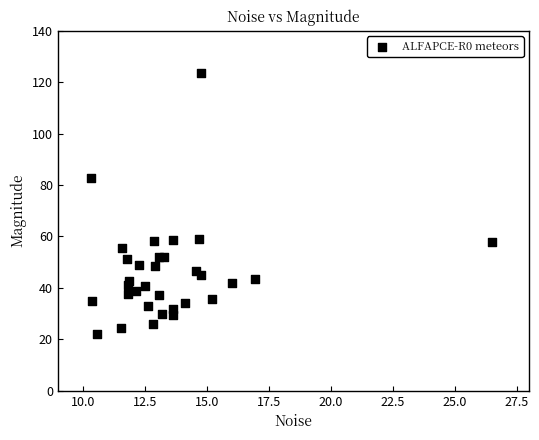

What Y value in the scatter plot is closest to 72?

82.7